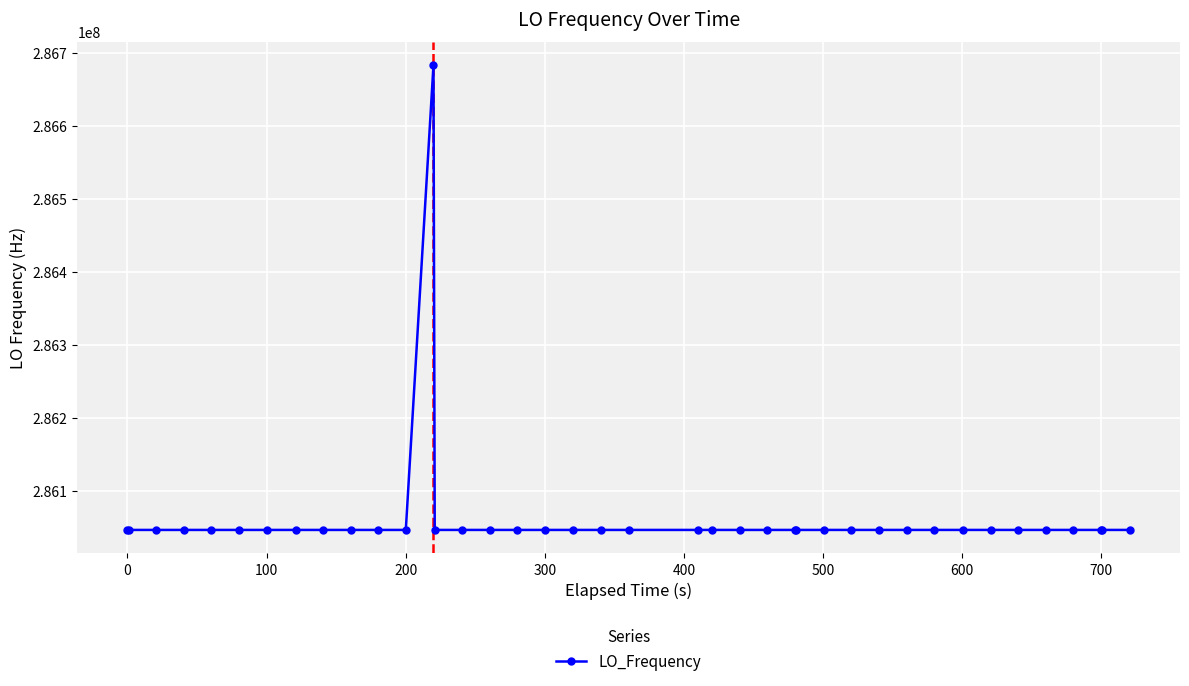

How many data points are less than 286047000?

16